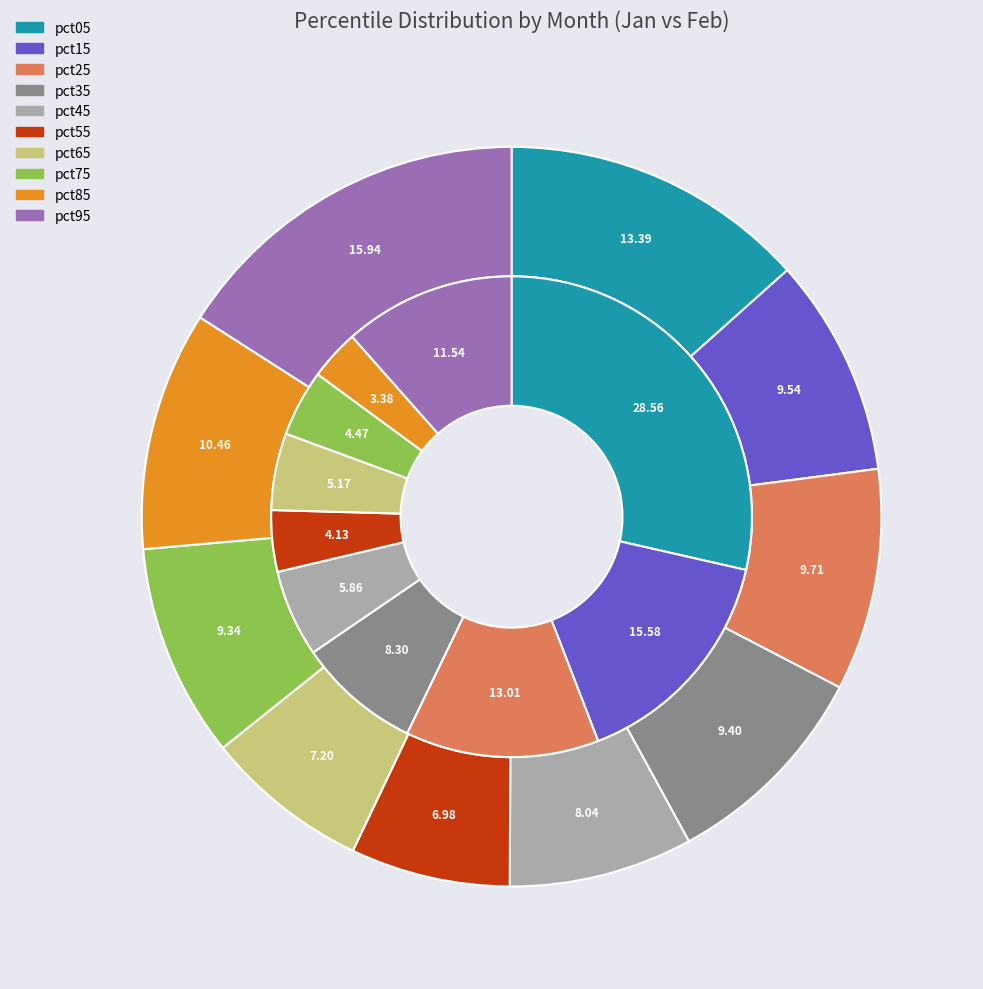

To the nearest percent, what is the combined percentage of 7 and values_jan?

33%